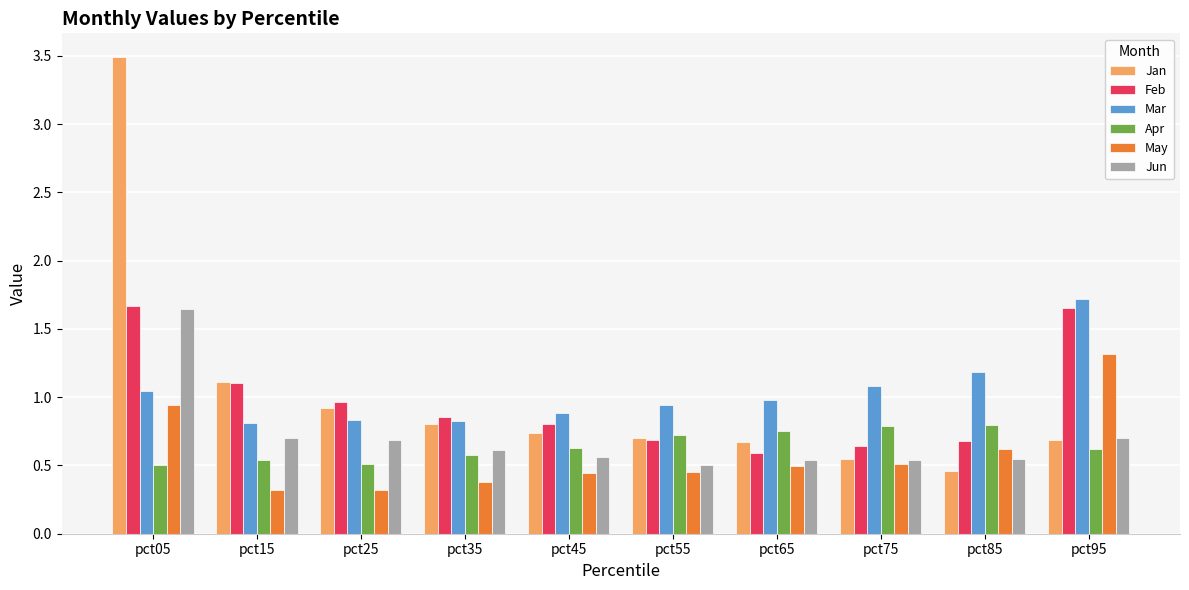

What are all the series names shown in the legend?

Jan, Feb, Mar, Apr, May, Jun